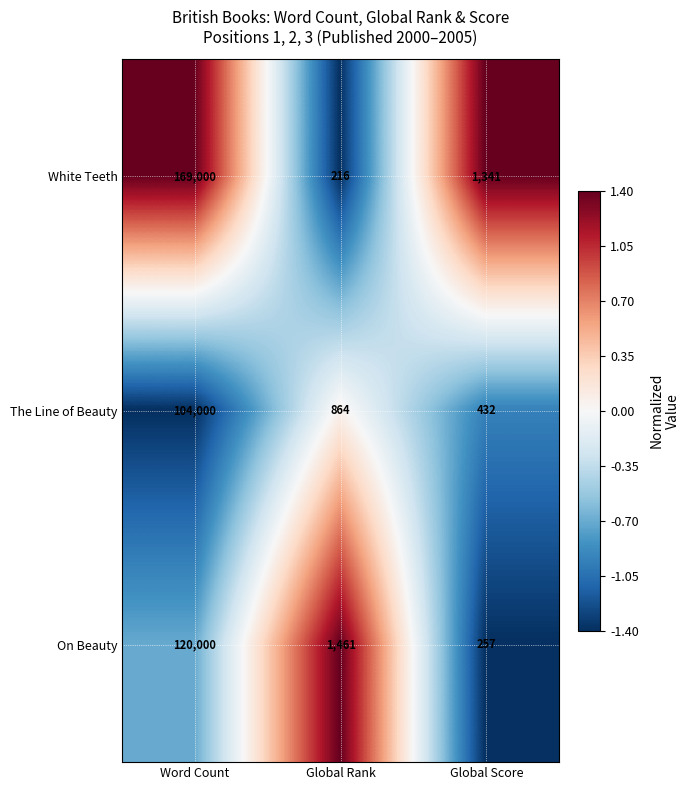

Reading right to left, what are all the values shown in this chart?

White Teeth: Global Score=1341	Global Rank=216	Word Count=169000
The Line of Beauty: Global Score=432	Global Rank=864	Word Count=104000
On Beauty: Global Score=257	Global Rank=1461	Word Count=120000